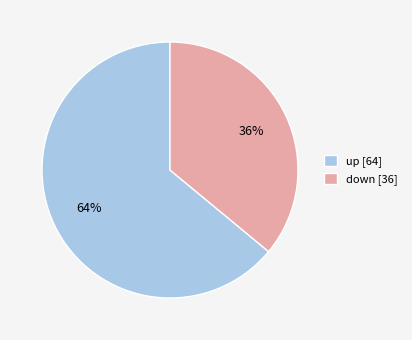

The up slice represents 51% of the pie. True or false?

False